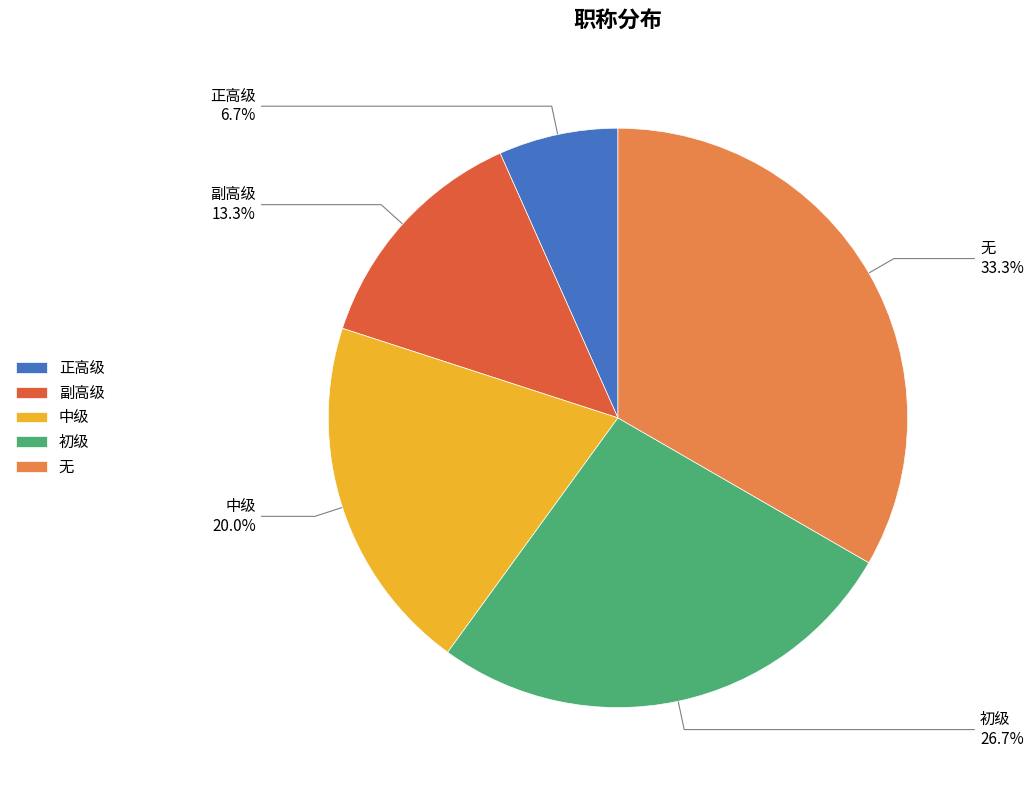

To the nearest percent, what is the average slice percentage?

20%